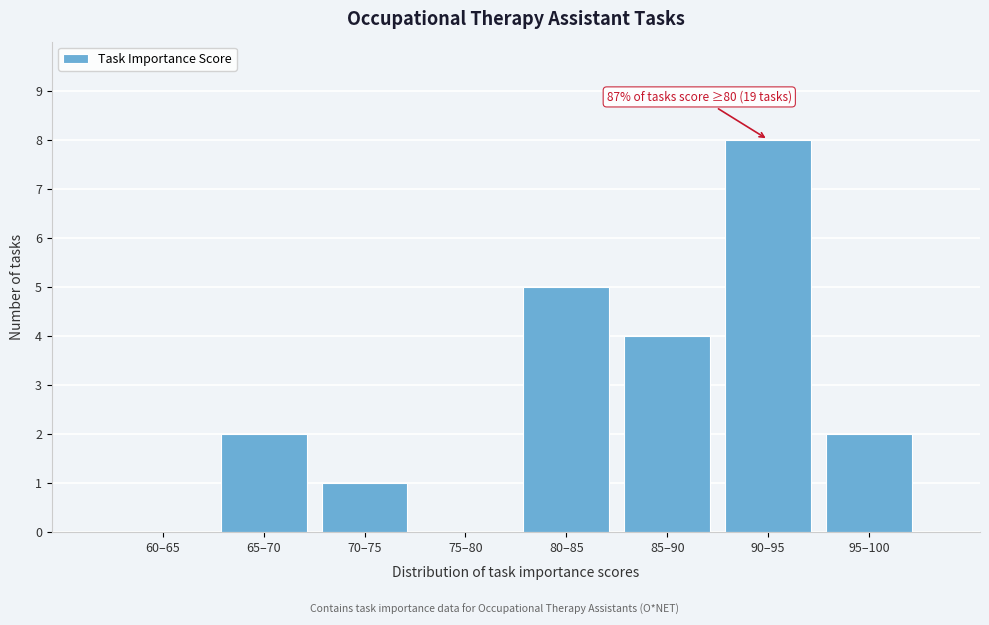

Reading left to right, extract all data points from this chart.

60–65=0	65–70=2	70–75=1	75–80=0	80–85=5	85–90=4	90–95=8	95–100=2